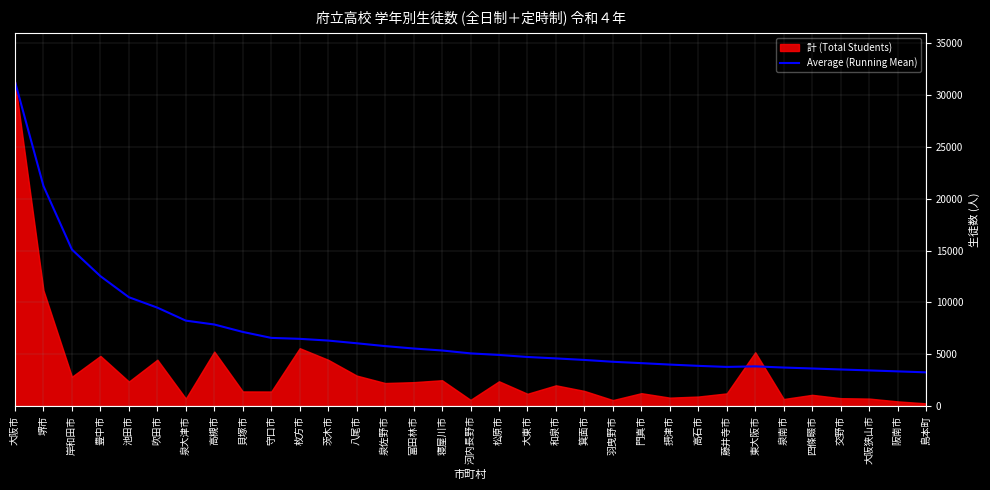

Reading left to right, list all the values displayed in this chart.

大阪市=31295.0	堺市=21225.0	岸和田市=15090.3	豊中市=12525.8	池田市=10491.6	吹田市=9487.2	泉大津市=8234.1	高槻市=7860.8	貝塚市=7143.1	守口市=6568.3	枚方市=6478.1	茨木市=6309.6	八尾市=6049.8	泉佐野市=5775.9	富田林市=5543.9	寝屋川市=5352.7	河内長野市=5072.5	松原市=4923.0	大東市=4725.8	和泉市=4589.1	箕面市=4439.6	羽曳野市=4263.6	門真市=4131.9	摂津市=3993.2	高石市=3869.8	藤井寺市=3767.6	東大阪市=3820.0	泉南市=3707.5	四條畷市=3616.7	交野市=3521.3	大阪狭山市=3430.7	阪南市=3337.3	島本町=3243.8